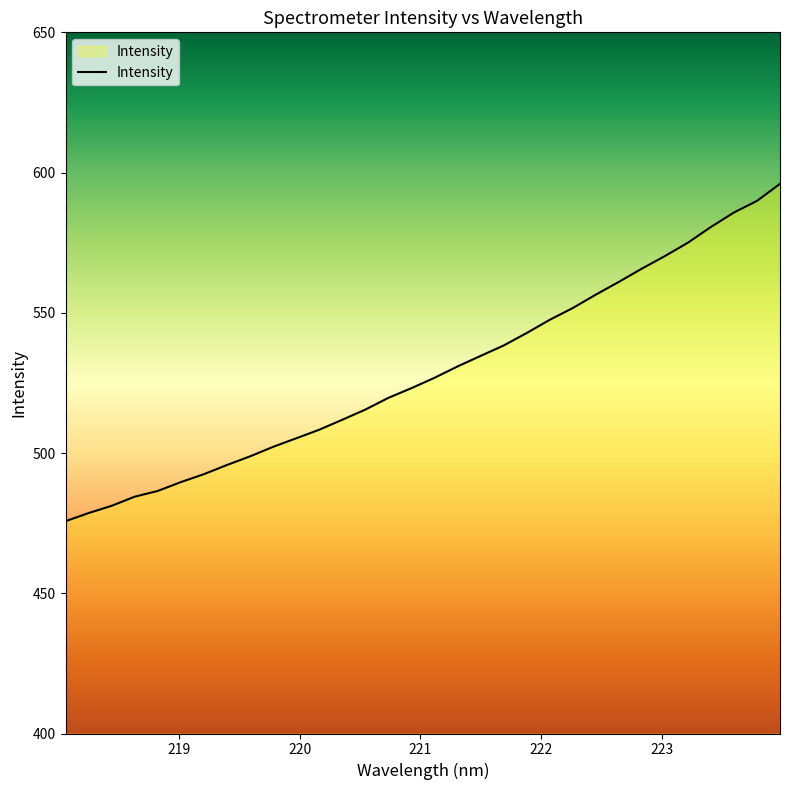

What is the greatest value displayed?

596.0